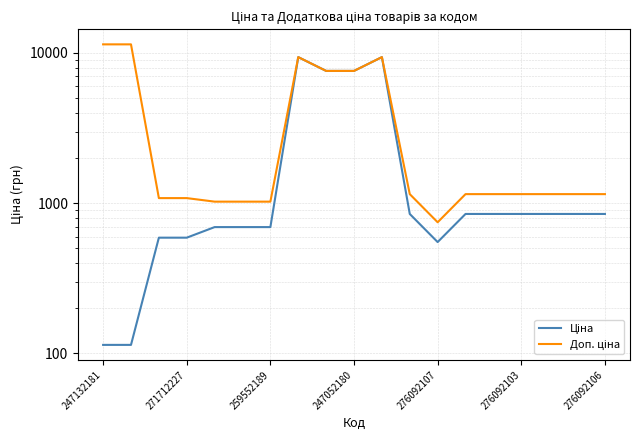

At which label does Доп. ціна reach its peak?

247132181